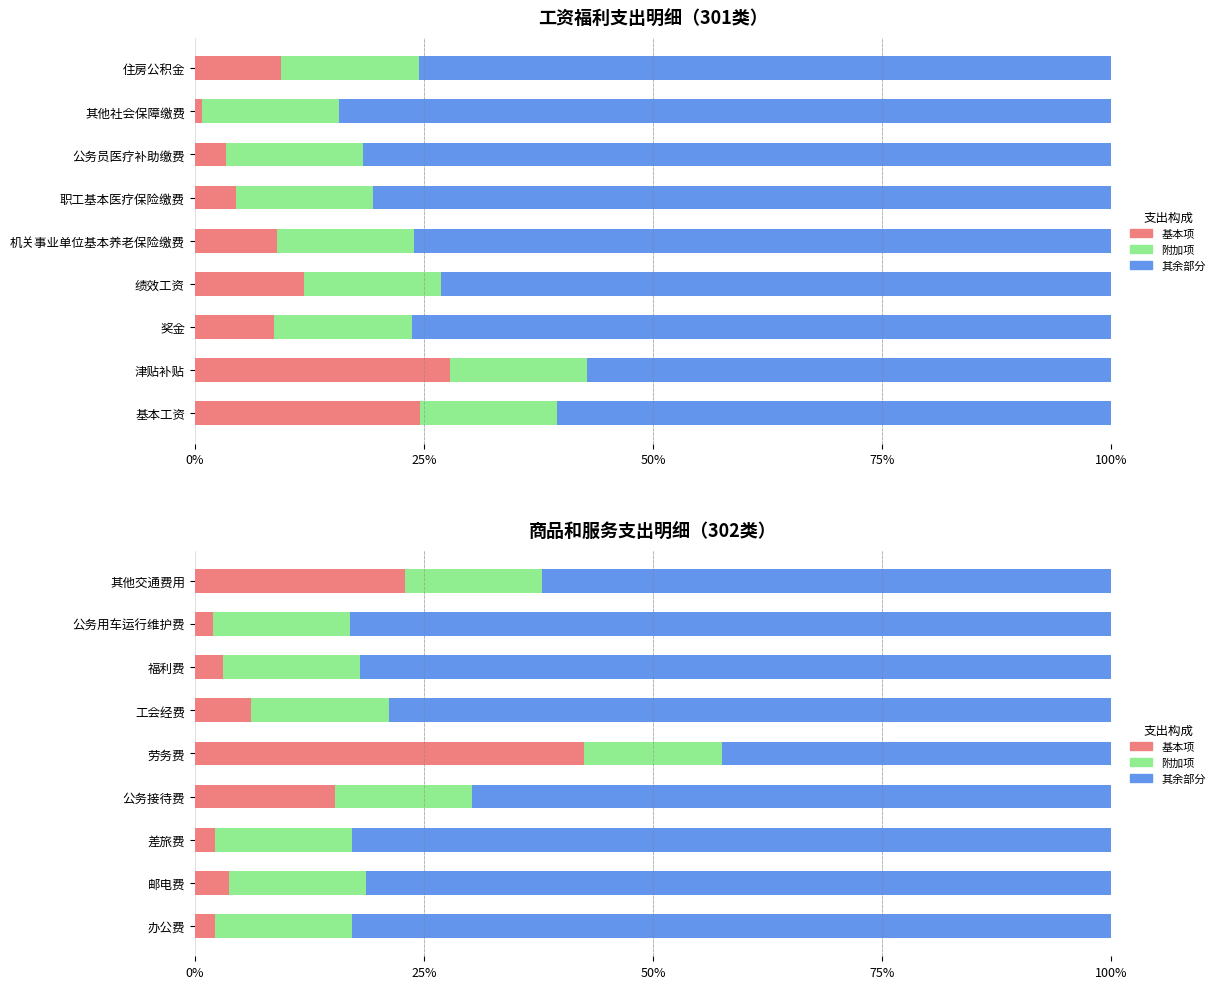

What is the difference between the maximum and minimum values in the 基本项 series?

0.4